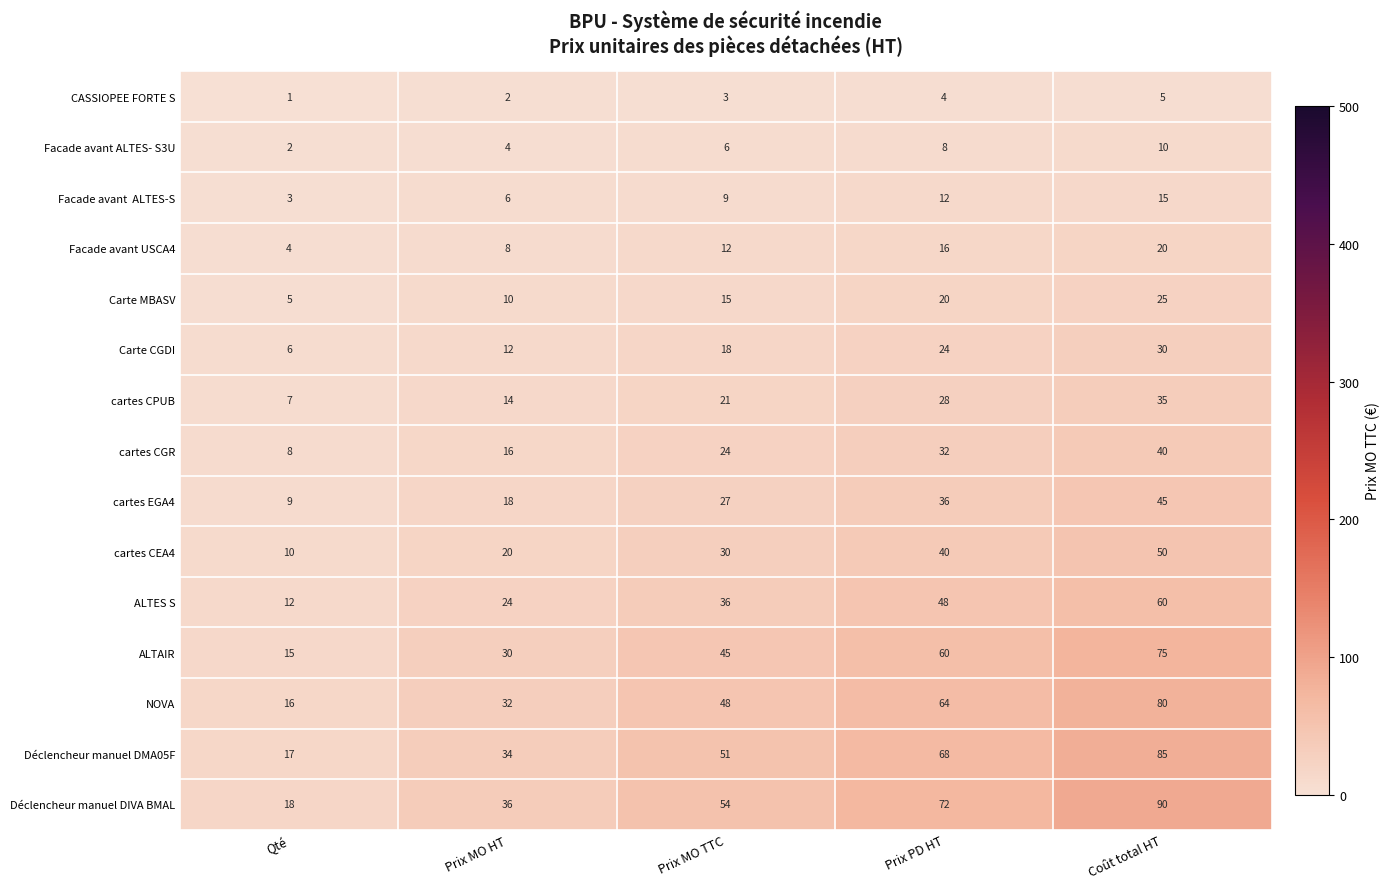

Rank the categories by cartes CPUB value from highest to lowest.

Coût total HT, Prix PD HT, Prix MO TTC, Prix MO HT, Qté